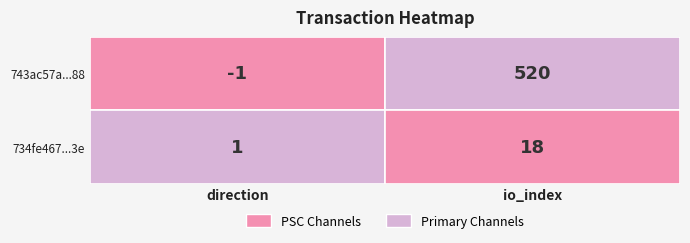

Rank the series by their average value, from lowest to highest.

734fe467516dc6211a83cad25782b674d20d73e, 743ac57a82344d24d5439d5be2185324456fa88